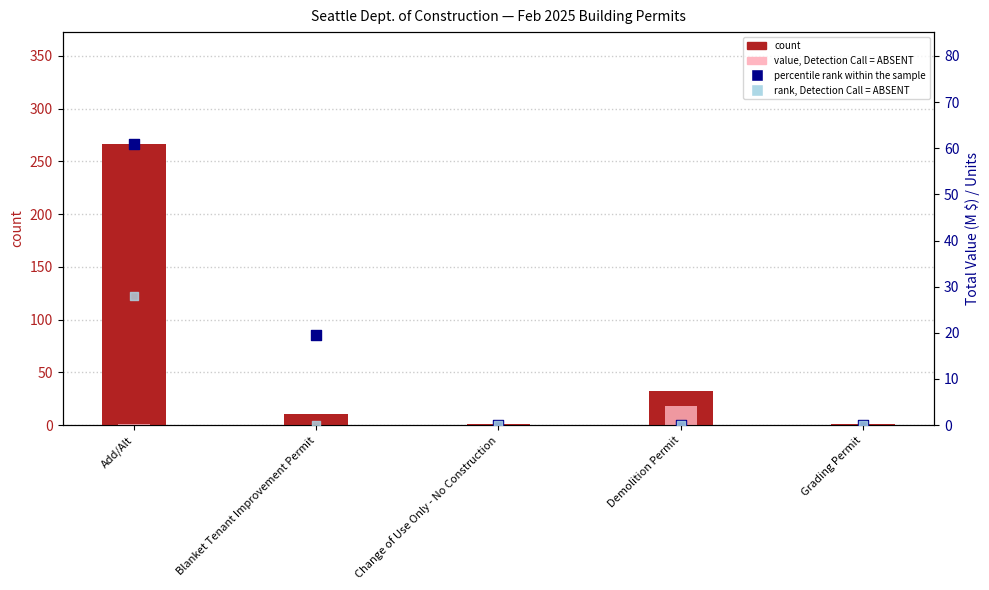

What is the total value across all series at Change of Use Only - No Construction?

1.0